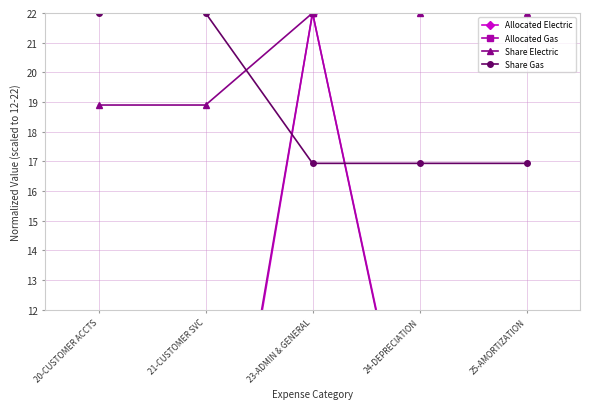

True or false: Allocated Electric and Share Electric intersect in this chart.

False